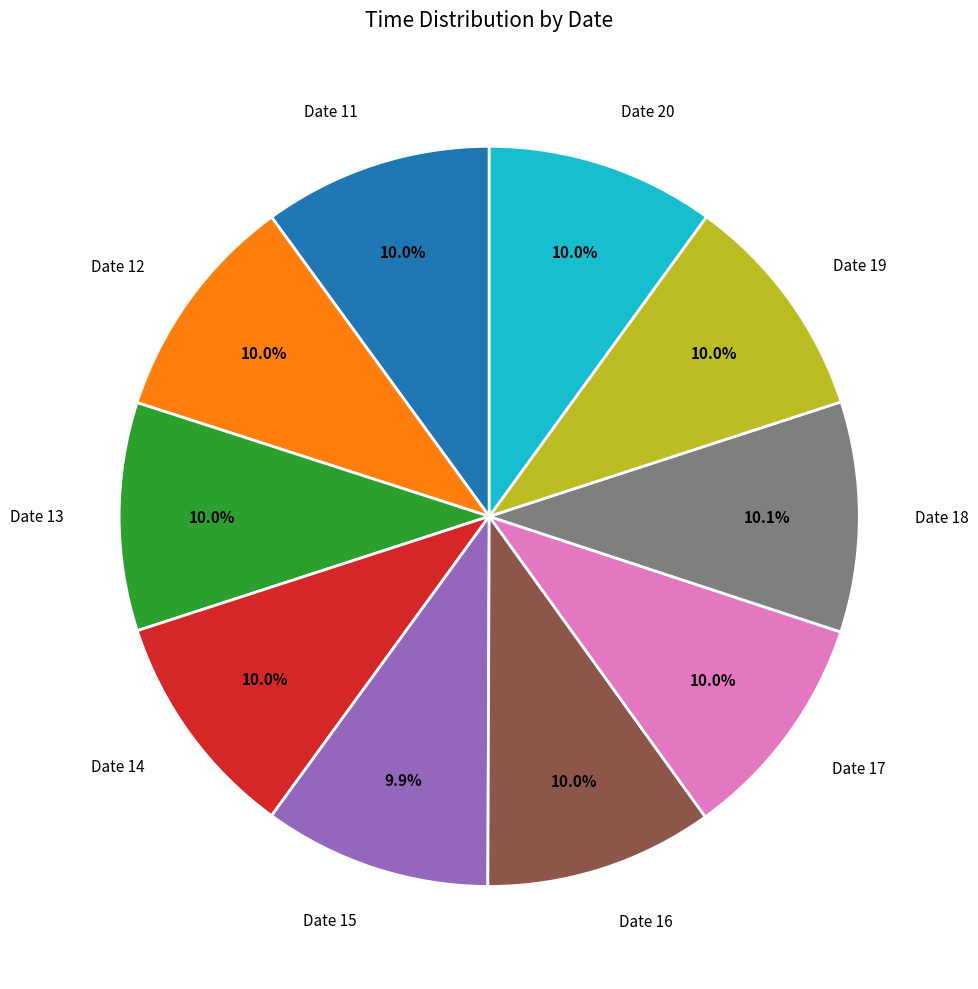

Is there a majority slice in this chart?

No